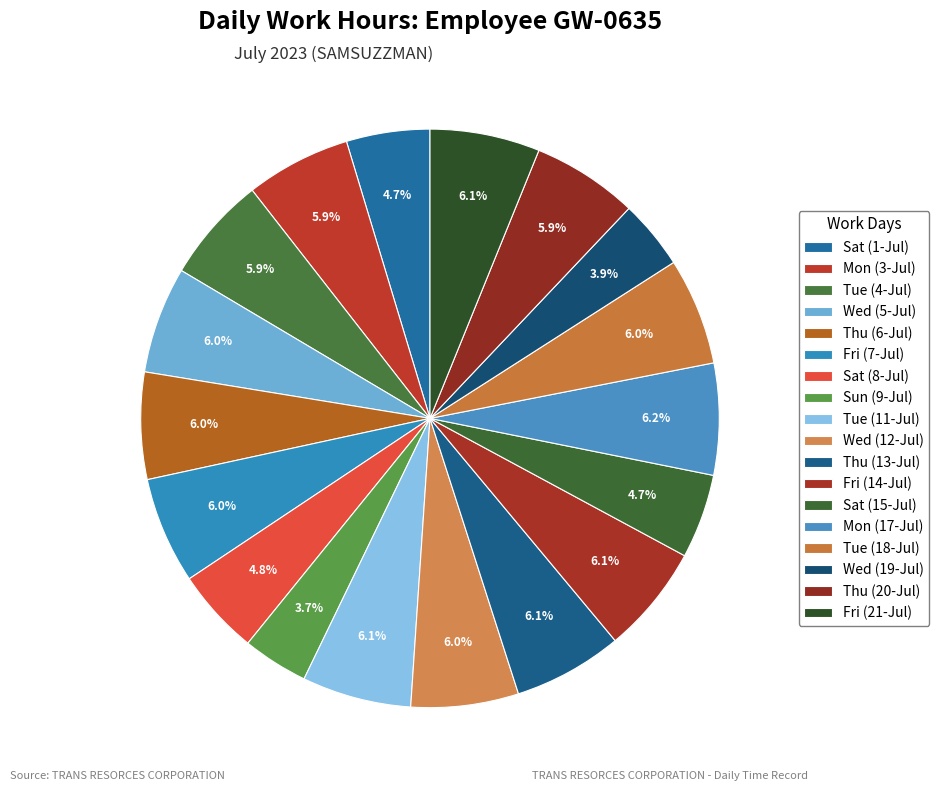

Count the number of slices in the pie.

18